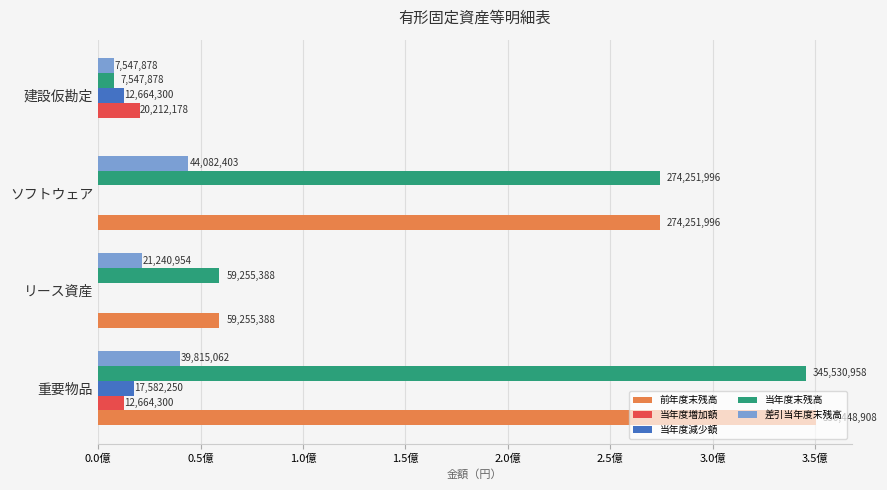

Where is 当年度減少額 nearest to the value 8791125?

建設仮勘定